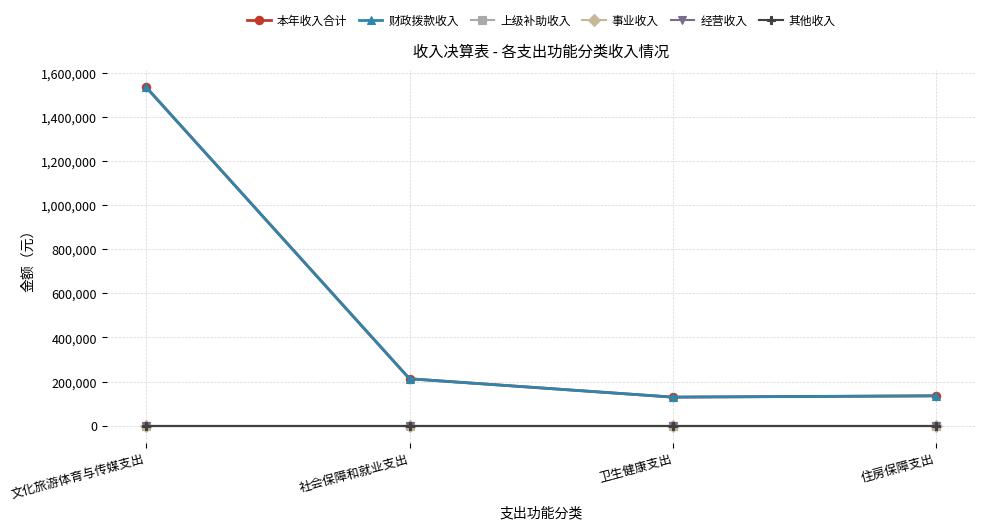

Does the chart have visible grid lines?

Yes